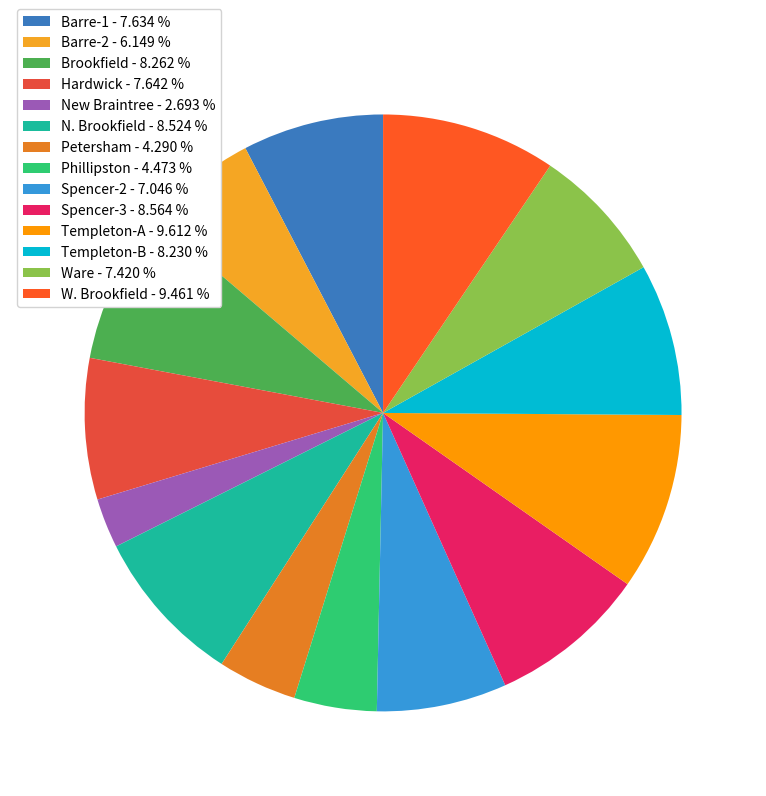

What percentage do Templeton-B and Ware together represent?

15.6%